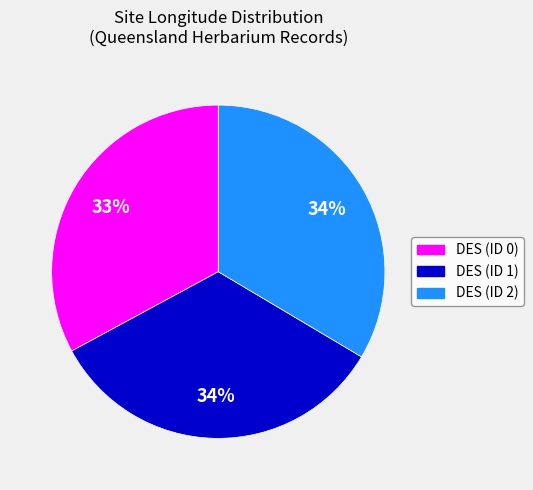

Does DES (ID 2) represent more than half of the total?

No